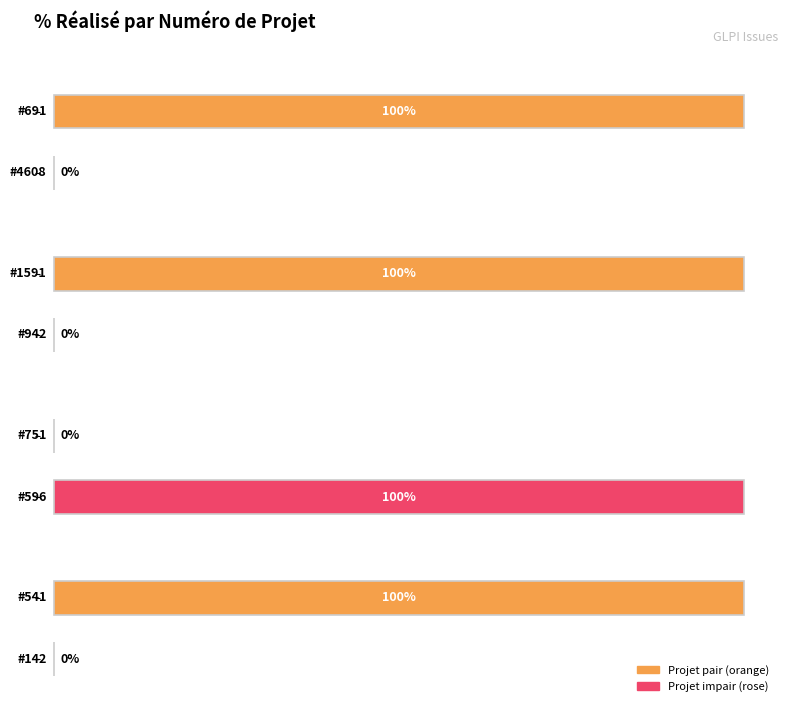

What is the label of the 7th bar from the left?

541